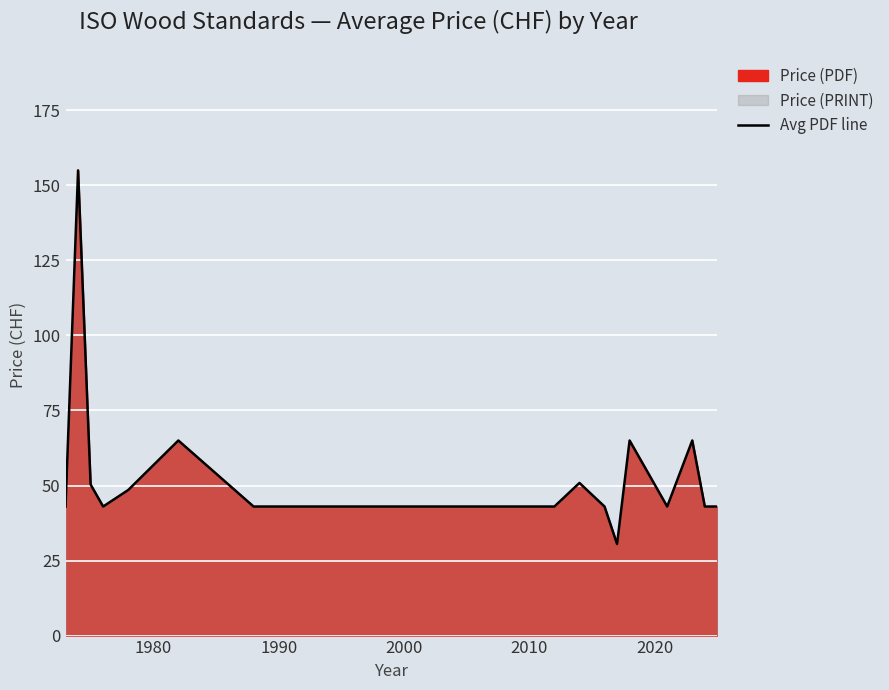

How many lines are shown in the chart?

1